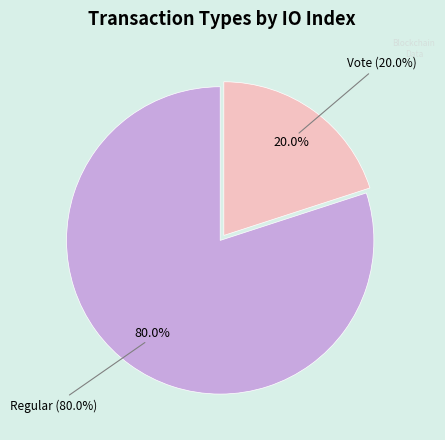

How many segments does this pie chart have?

2